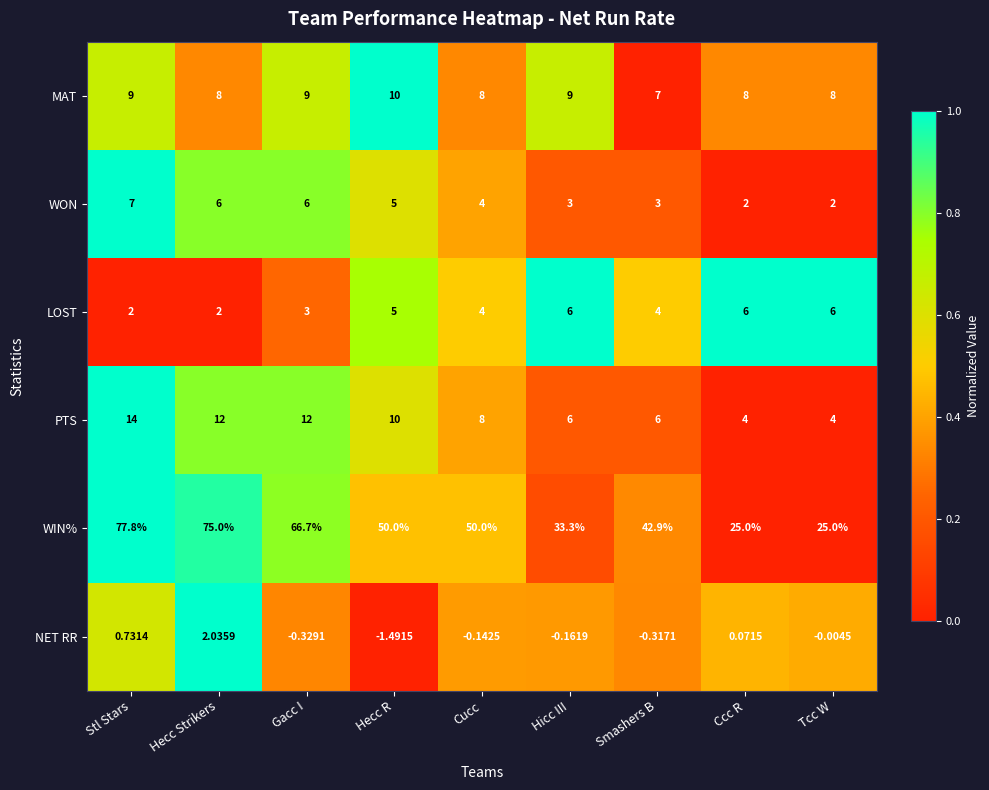

Count the number of categories in the chart.

9